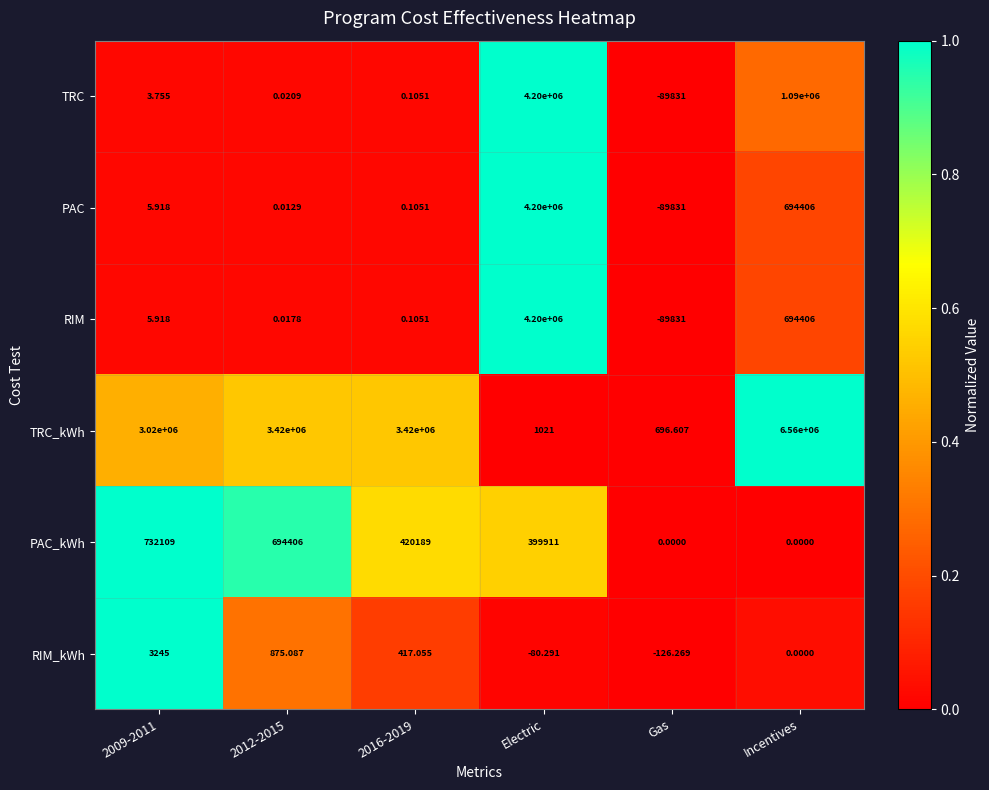

Between 2009-2011 and Incentives, which series saw the biggest shift?

TRC_kWh